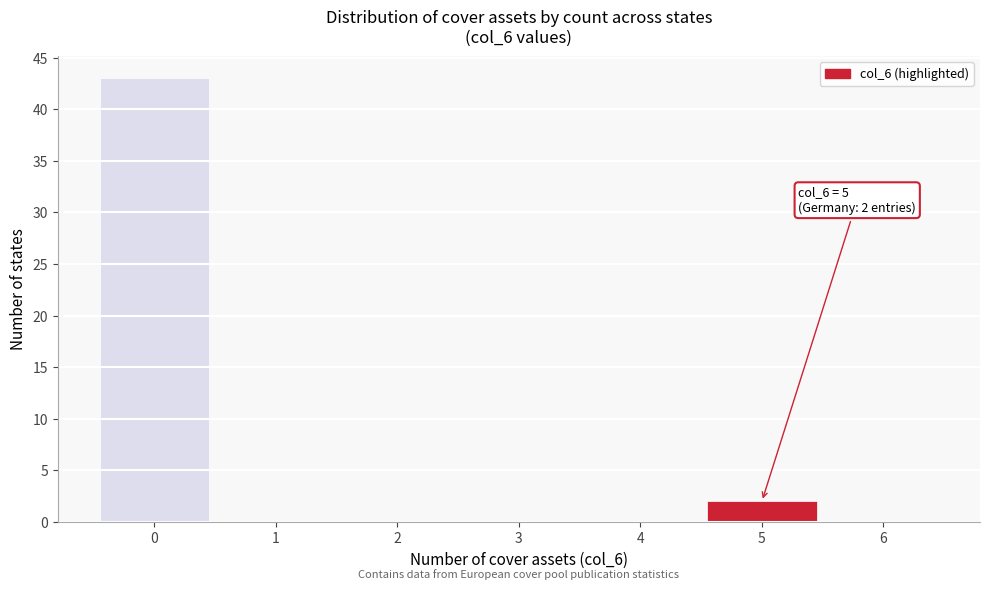

Which range on the x-axis has the tallest bar?

-0.5 to 0.5